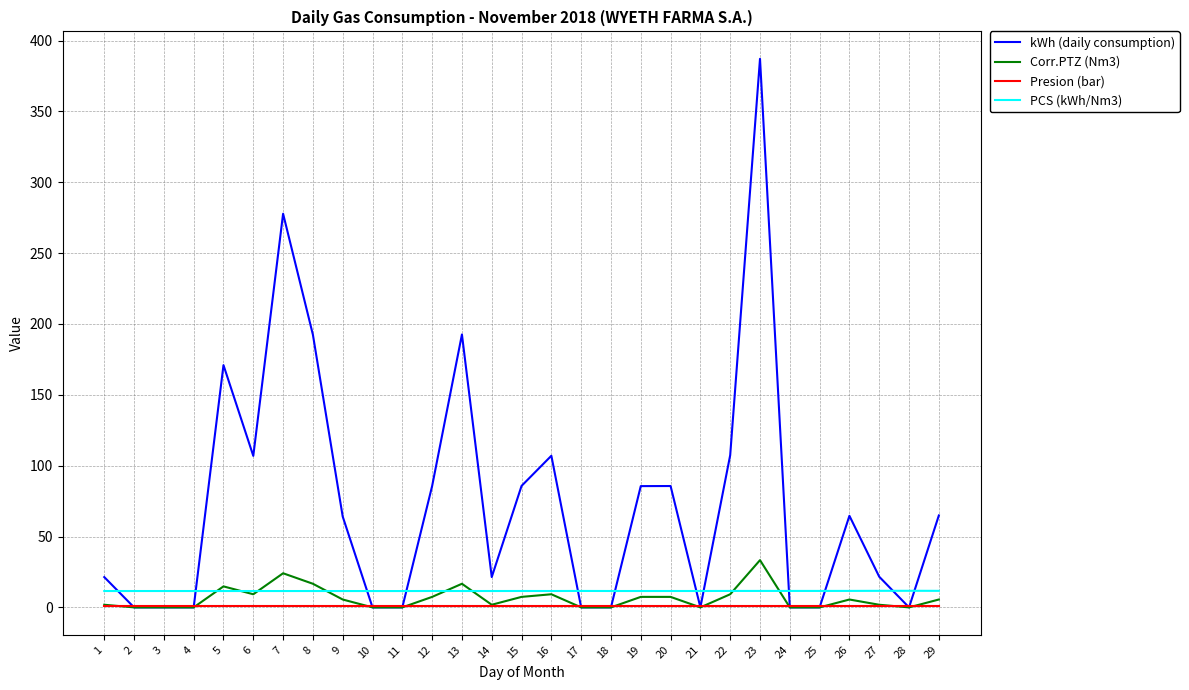

After their last crossing, which series has the higher values: Presion (bar) or kWh (daily consumption)?

kWh (daily consumption)